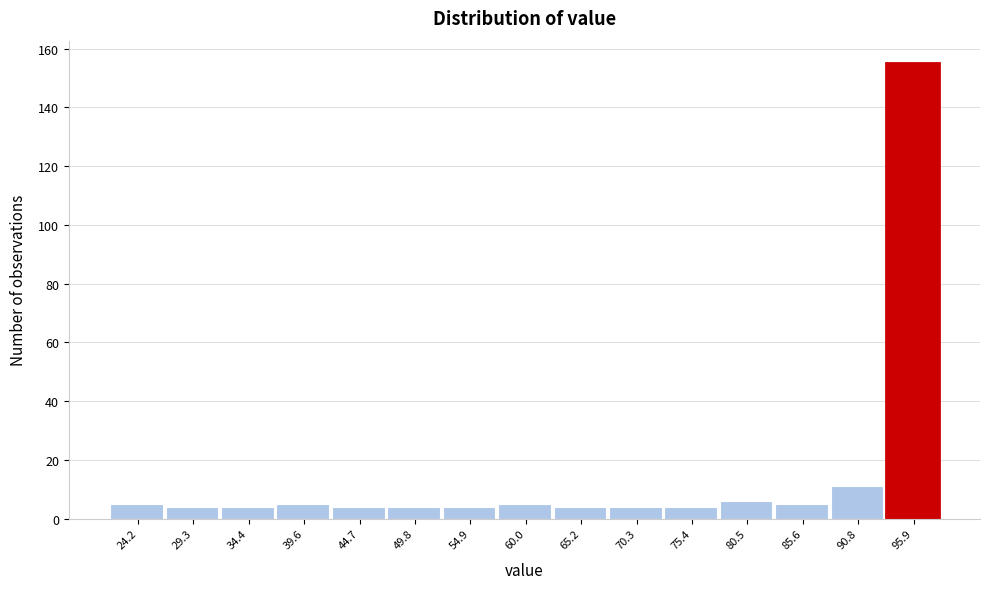

Reading left to right, extract all data points from this chart.

24.2=5	29.3=4	34.4=4	39.6=5	44.7=4	49.8=4	54.9=4	60.0=5	65.2=4	70.3=4	75.4=4	80.5=6	85.6=5	90.8=11	95.9=155